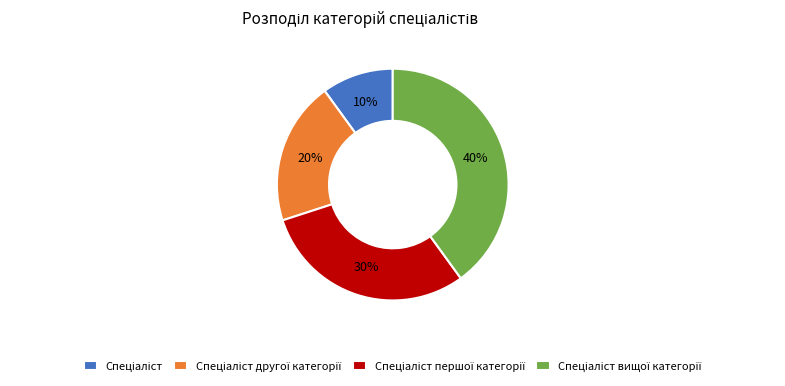

To the nearest percent, what is the average slice percentage?

25%